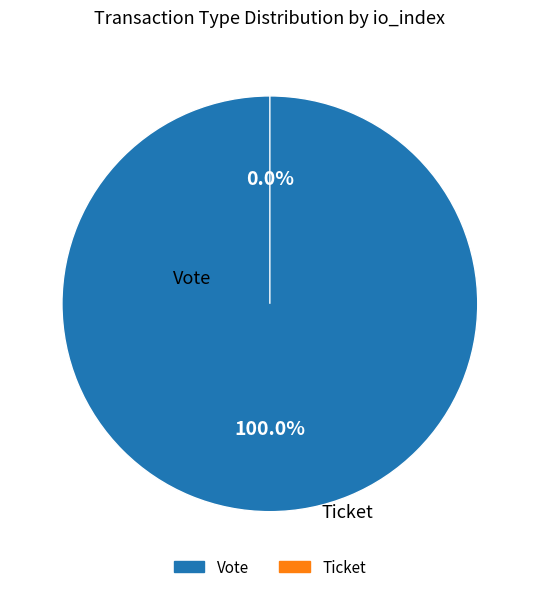

The Vote slice represents 100% of the pie. True or false?

True